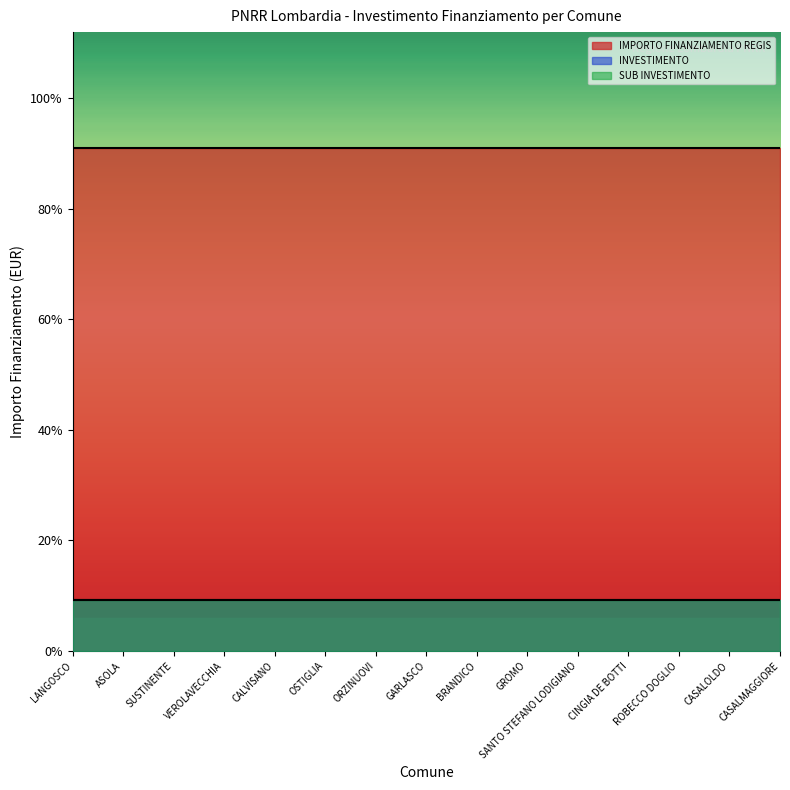

At which label is INVESTIMENTO closest to 2?

LANGOSCO